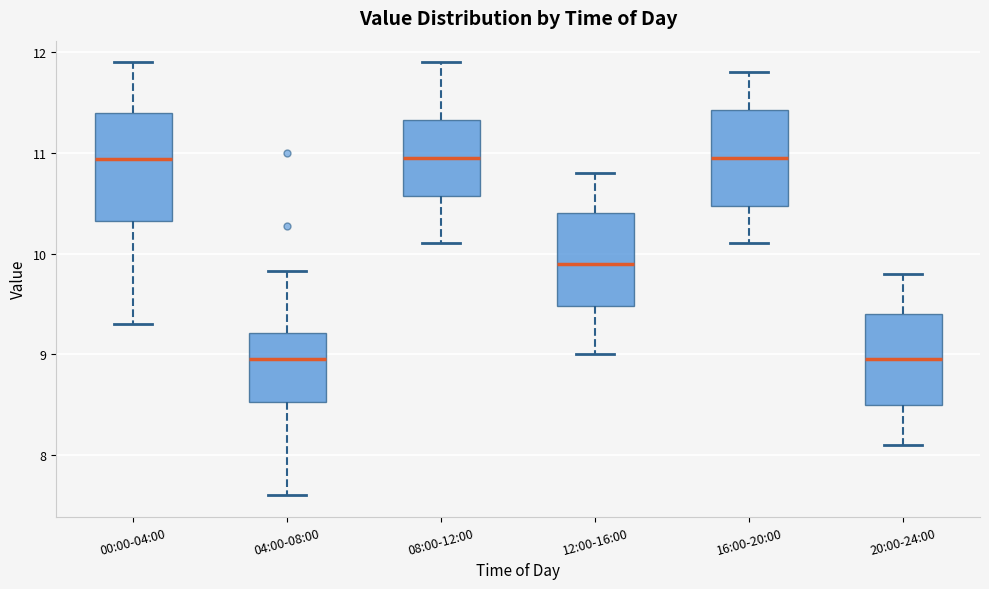

Which box is the tallest, from its lower edge to its upper edge?

00:00-04:00